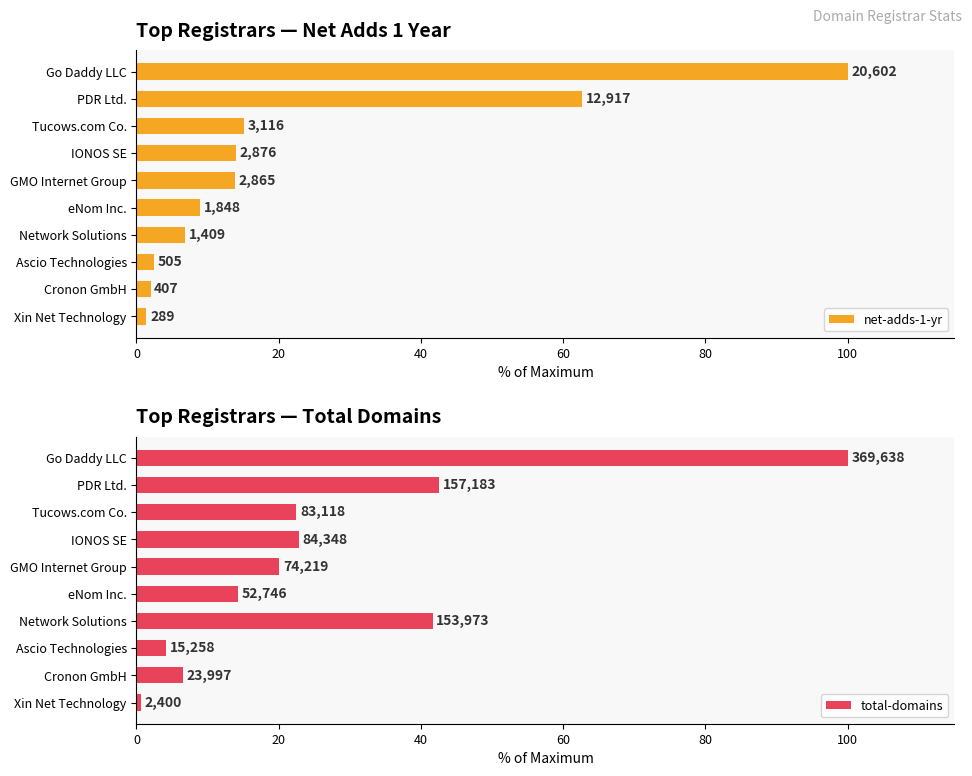

How many data points in net-adds-1-yr are less than 13?

5